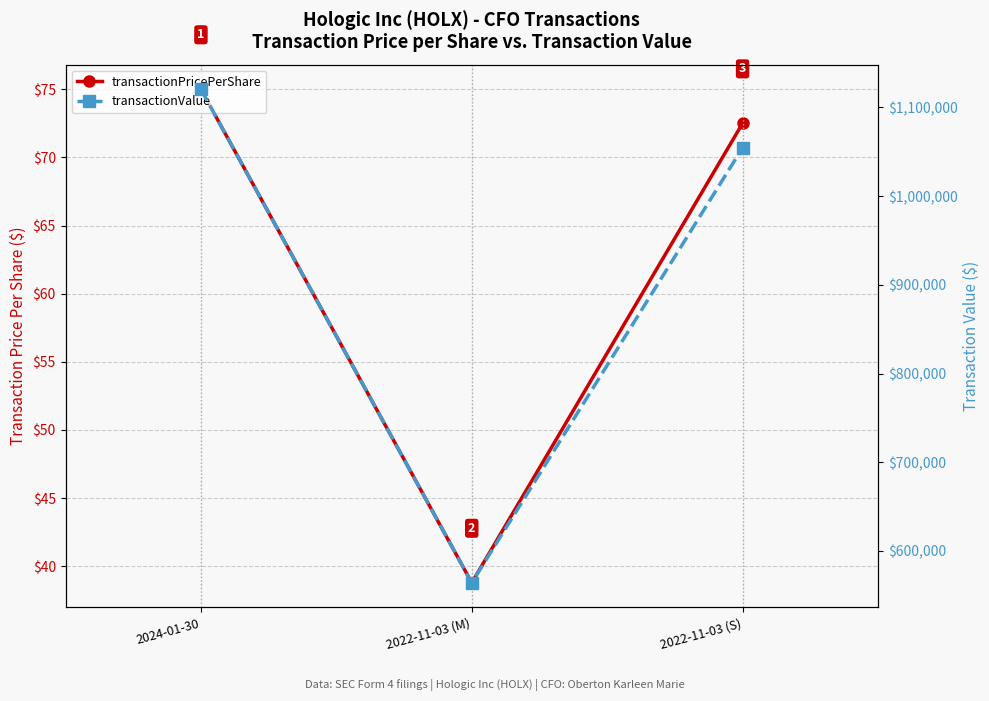

What are all the series names shown in the legend?

transactionPricePerShare, transactionValue